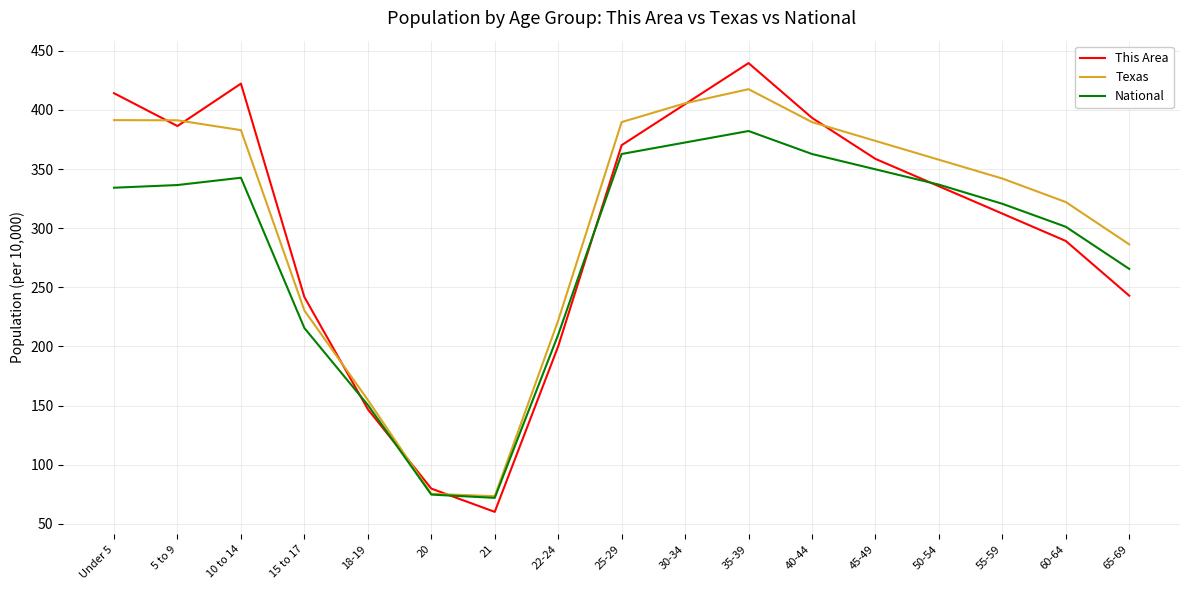

The Texas series shows 197.8 at 60-64. True or false?

False